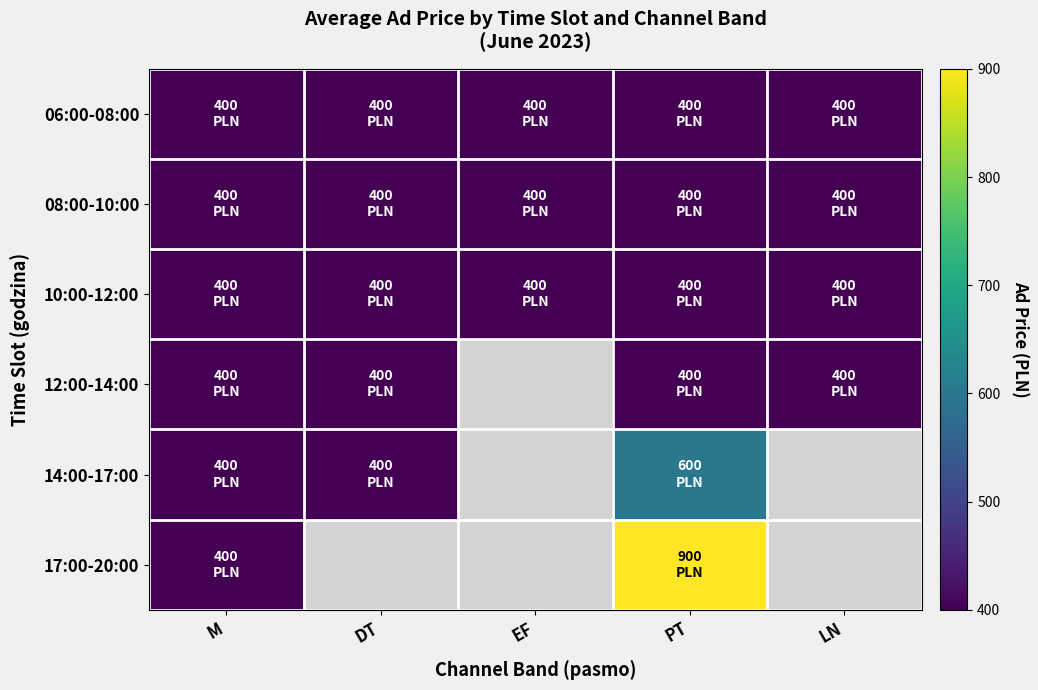

Which series has the largest total across all categories?

06:00-08:00